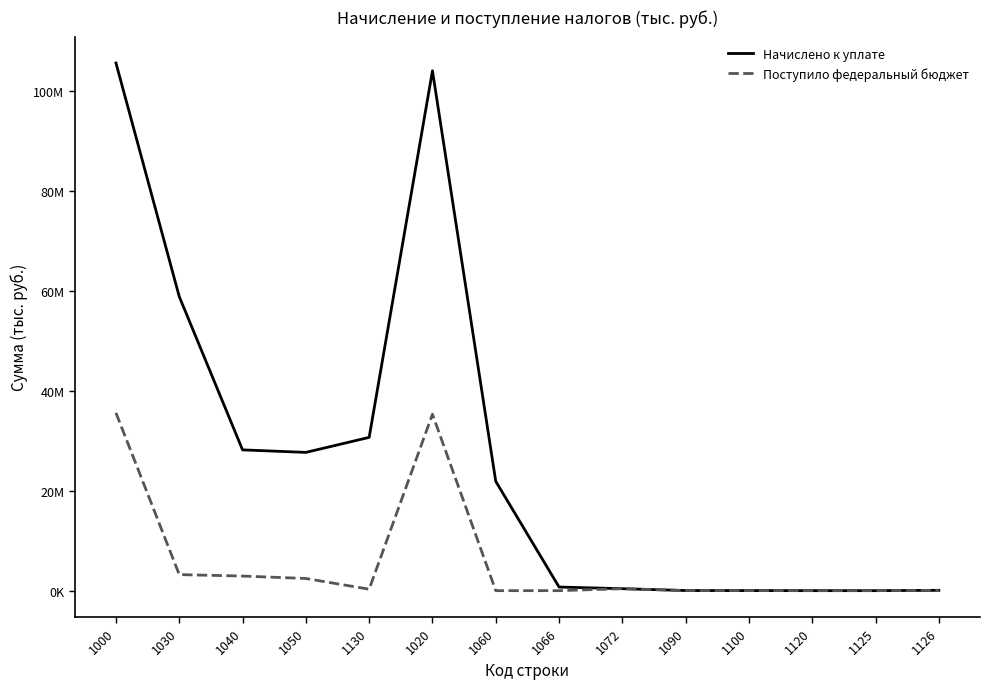

Which series has the largest total across all categories?

Начислено к уплате